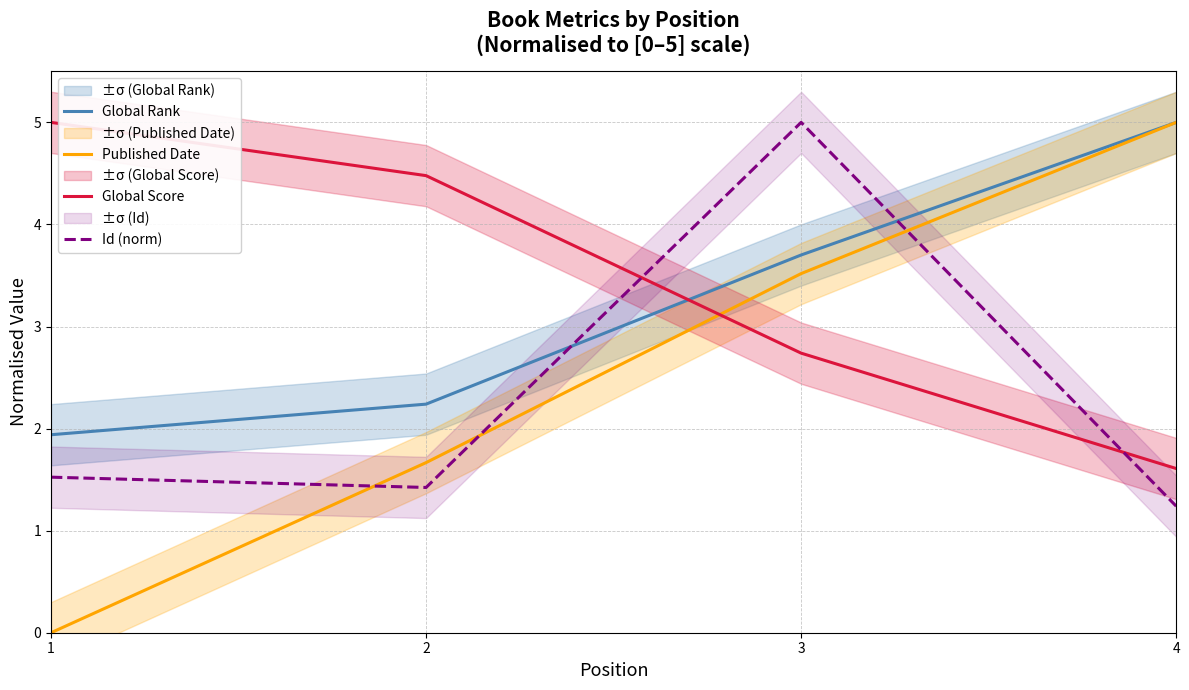

Count the number of data series in this chart.

4